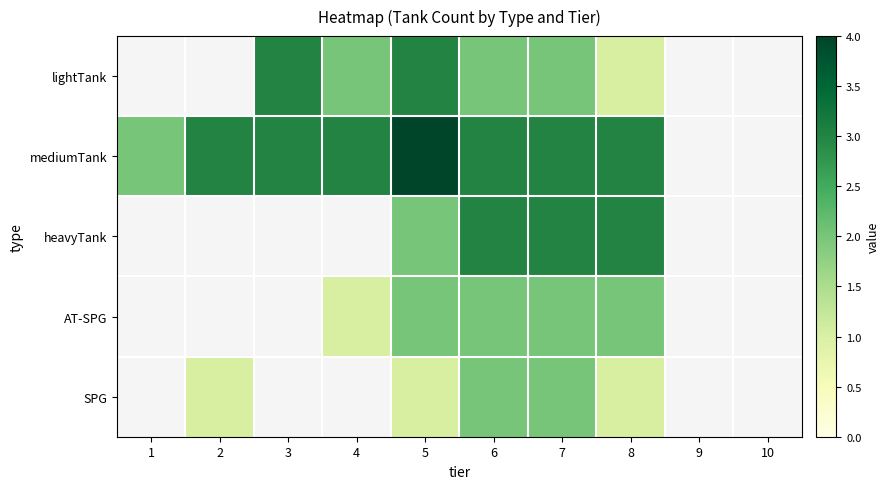

At which label is mediumTank closest to 3?

2